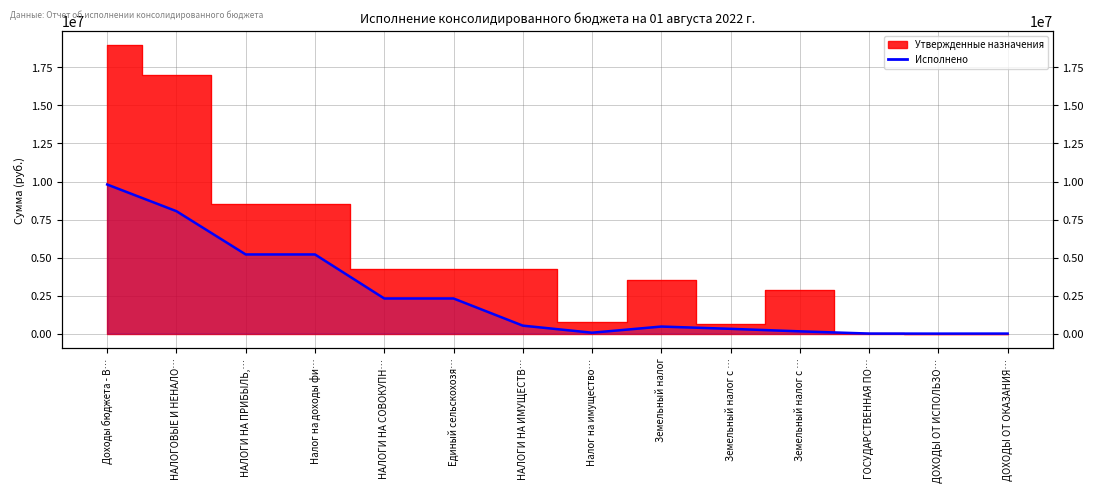

Which has a higher value, НАЛОГИ НА ПРИБЫЛЬ,… or Единый сельскохозя…?

НАЛОГИ НА ПРИБЫЛЬ,…